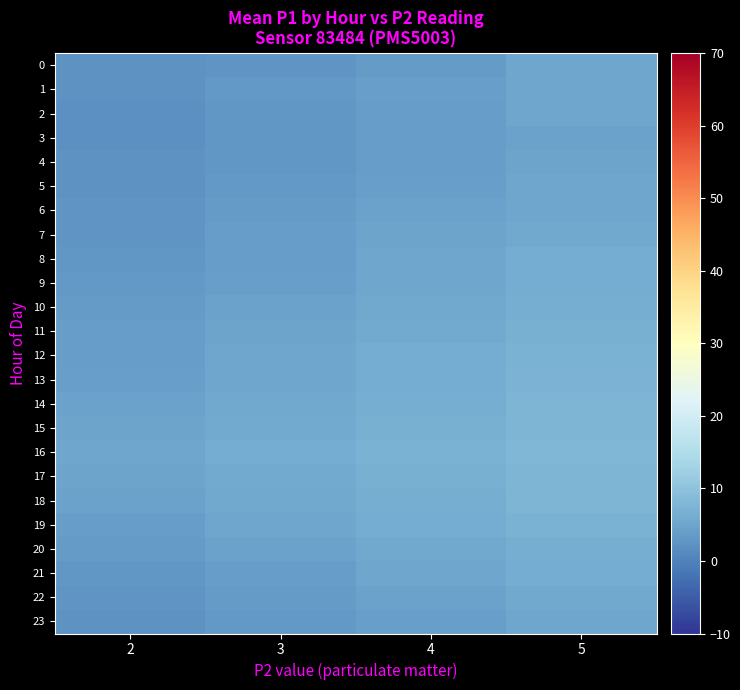

Reading right to left, transcribe all the data shown in this chart.

0: 5=5.0	4=3.5	3=2.8	2=2.2
1: 5=5.0	4=4.2	3=3.2	2=2.3
2: 5=5.0	4=4.0	3=3.0	2=2.1
3: 5=4.5	4=3.8	3=2.9	2=2.0
4: 5=4.8	4=4.0	3=3.1	2=2.2
5: 5=5.0	4=4.2	3=3.3	2=2.4
6: 5=5.0	4=4.5	3=3.5	2=2.5
7: 5=5.5	4=4.8	3=3.8	2=2.8
8: 5=6.0	4=5.0	3=4.0	2=3.0
9: 5=6.2	4=5.2	3=4.2	2=3.2
10: 5=6.5	4=5.5	3=4.5	2=3.5
11: 5=6.8	4=5.8	3=4.8	2=3.8
12: 5=7.0	4=6.0	3=5.0	2=4.0
13: 5=7.2	4=6.2	3=5.2	2=4.2
14: 5=7.5	4=6.5	3=5.5	2=4.5
15: 5=7.8	4=6.8	3=5.8	2=4.8
16: 5=8.0	4=7.0	3=6.0	2=5.0
17: 5=7.8	4=6.8	3=5.8	2=4.8
18: 5=7.5	4=6.5	3=5.5	2=4.5
19: 5=7.0	4=6.0	3=5.0	2=4.0
20: 5=6.5	4=5.5	3=4.5	2=3.5
21: 5=6.0	4=5.0	3=4.0	2=3.0
22: 5=5.5	4=4.5	3=3.5	2=2.5
23: 5=5.2	4=4.2	3=3.2	2=2.2